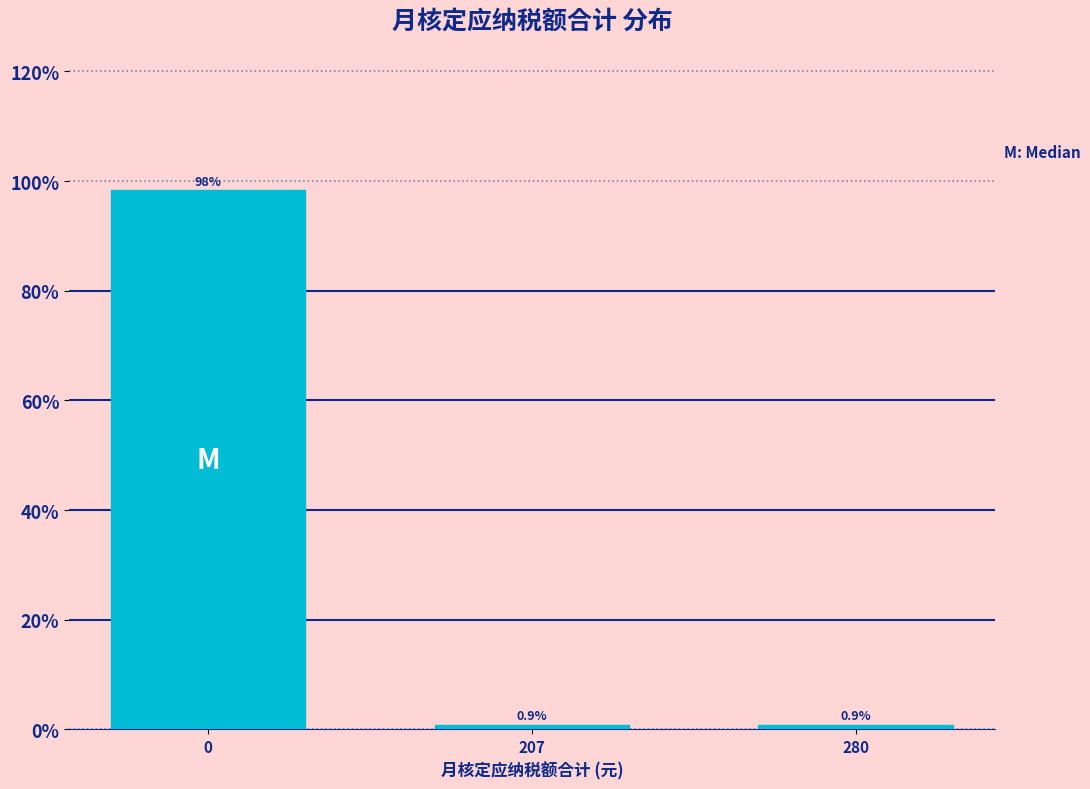

Reading left to right, list all the values displayed in this chart.

0=98.3	207=0.9	280=0.9